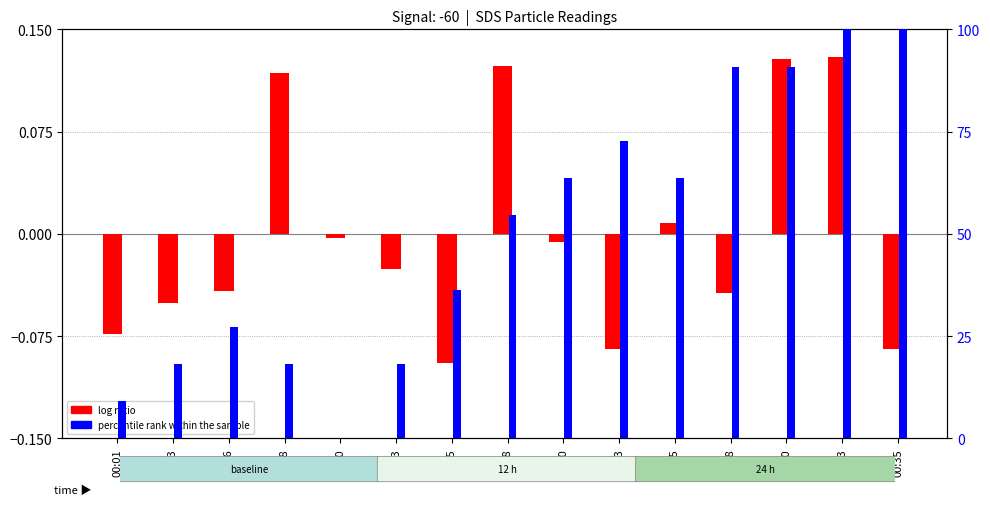

What is the difference between the highest and lowest values at 00:35?

100.1